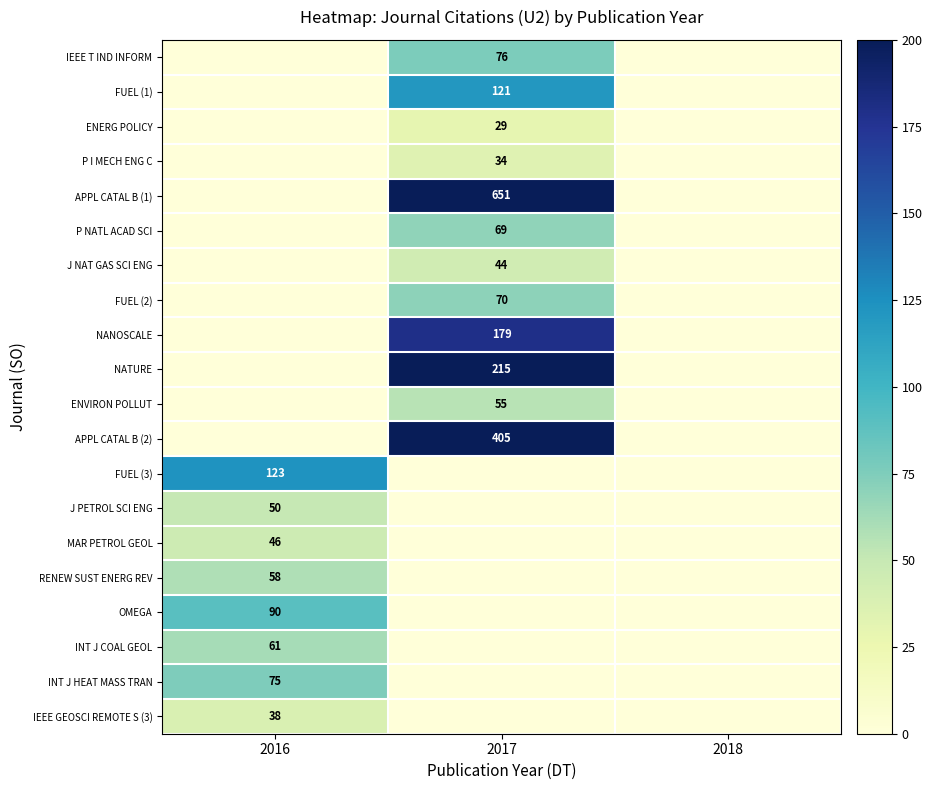

Is it true that NANOSCALE equals 83 at 2017?

False